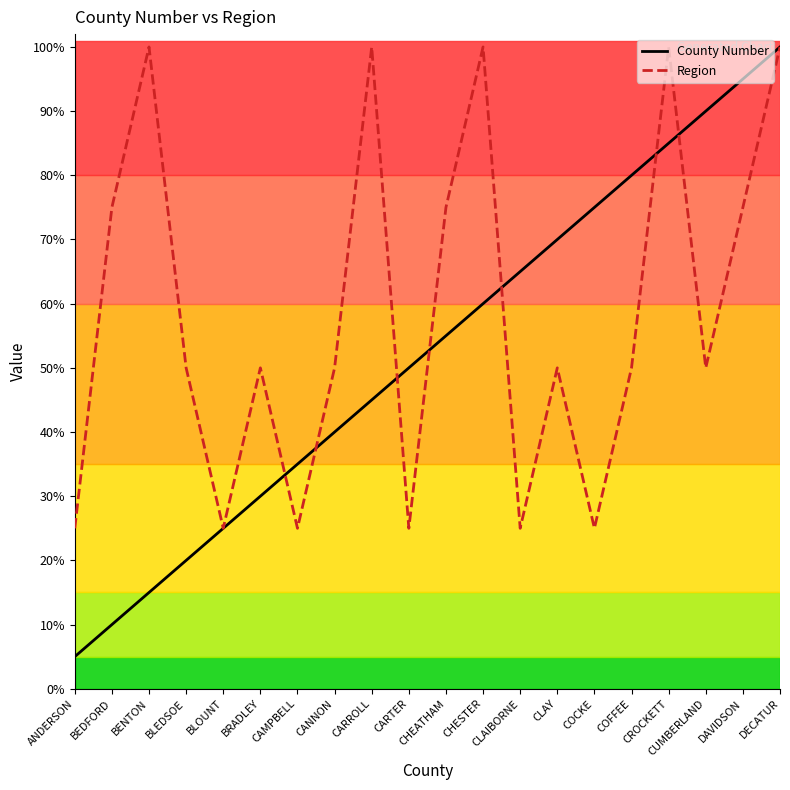

At which label is County Number closest to 0?

ANDERSON